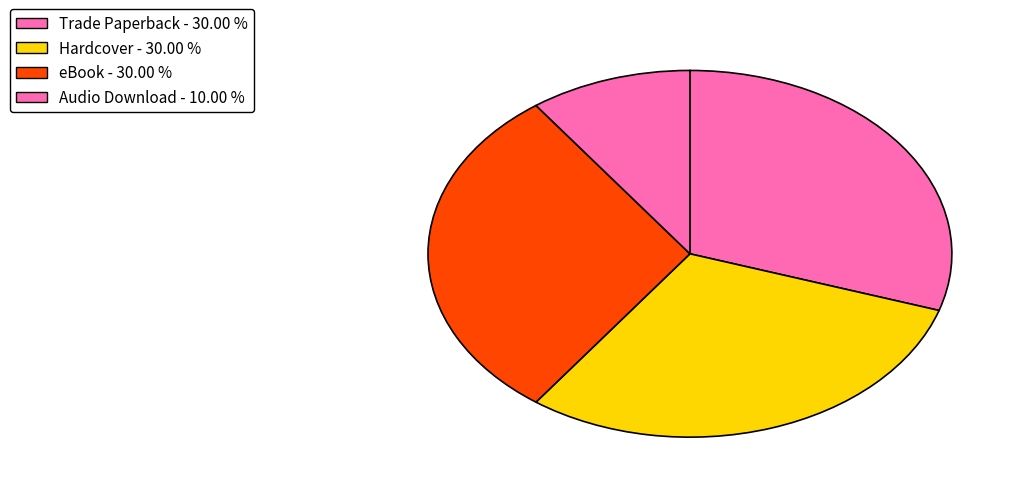

To the nearest percent, what is the combined percentage of Hardcover and Trade Paperback?

60%